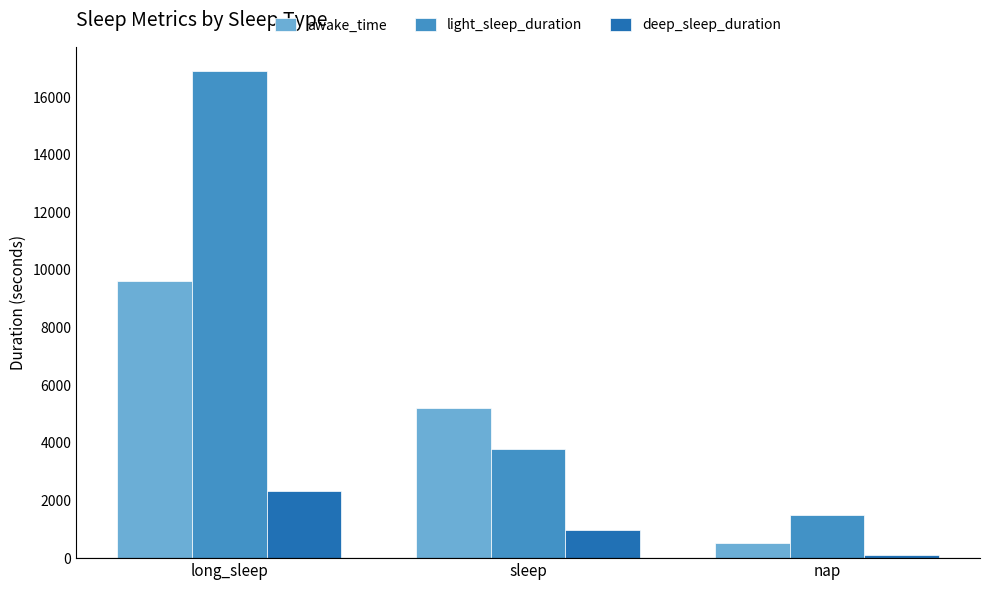

What is the difference between the deep_sleep_duration values at sleep and nap?

840